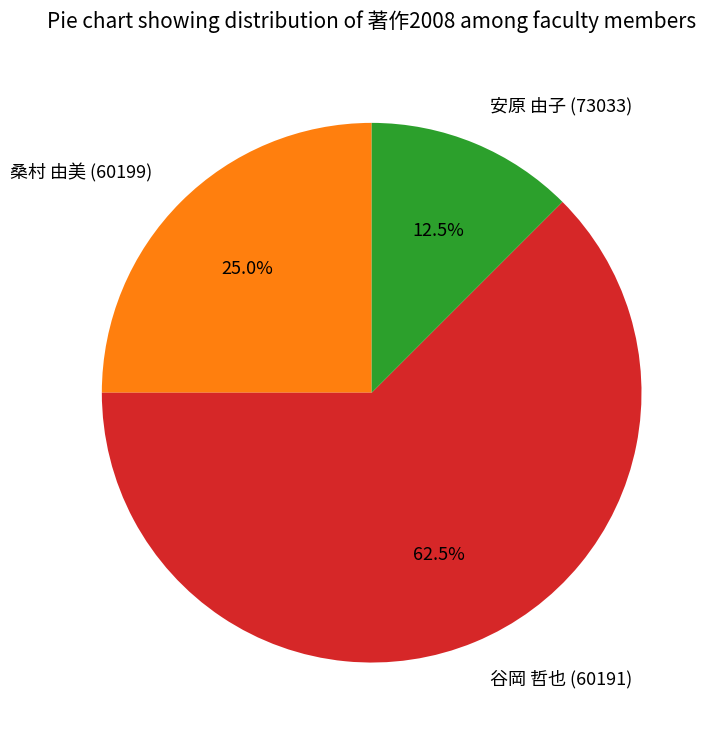

What is the smallest slice in the pie chart?

安原 由子 (73033)